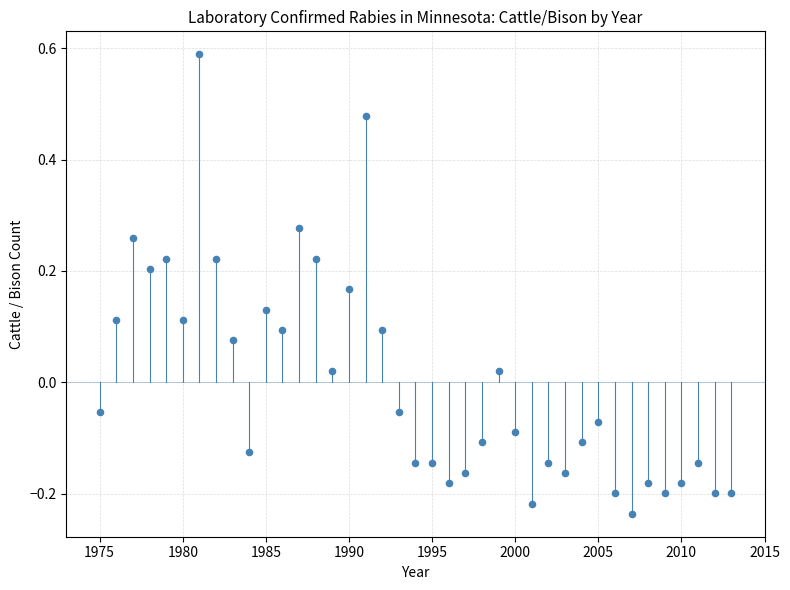

What is the range of Y values (max minus min)?

0.8